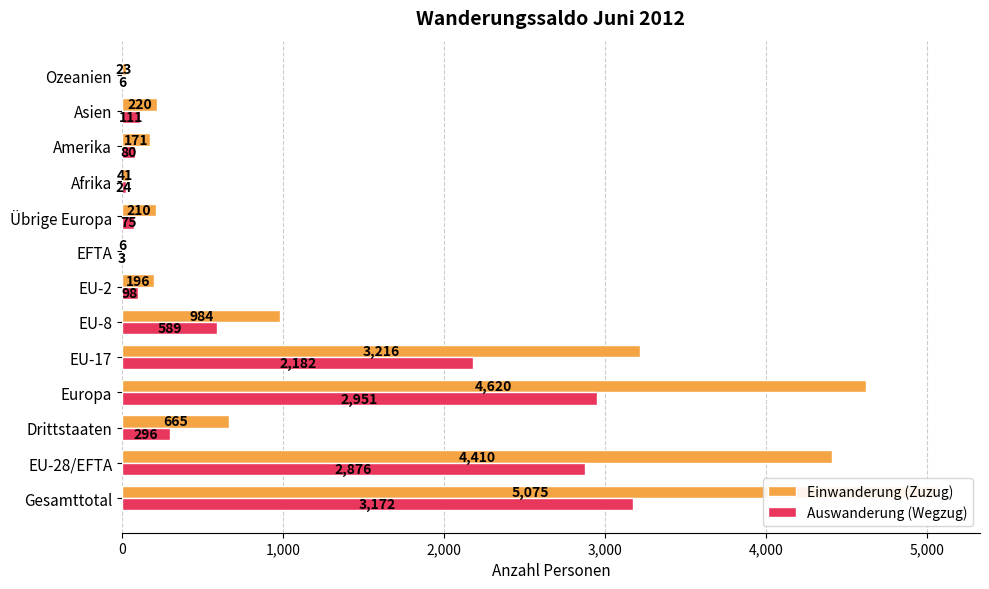

Which series changed the most between EU-8 and Afrika?

Einwanderung (Zuzug)